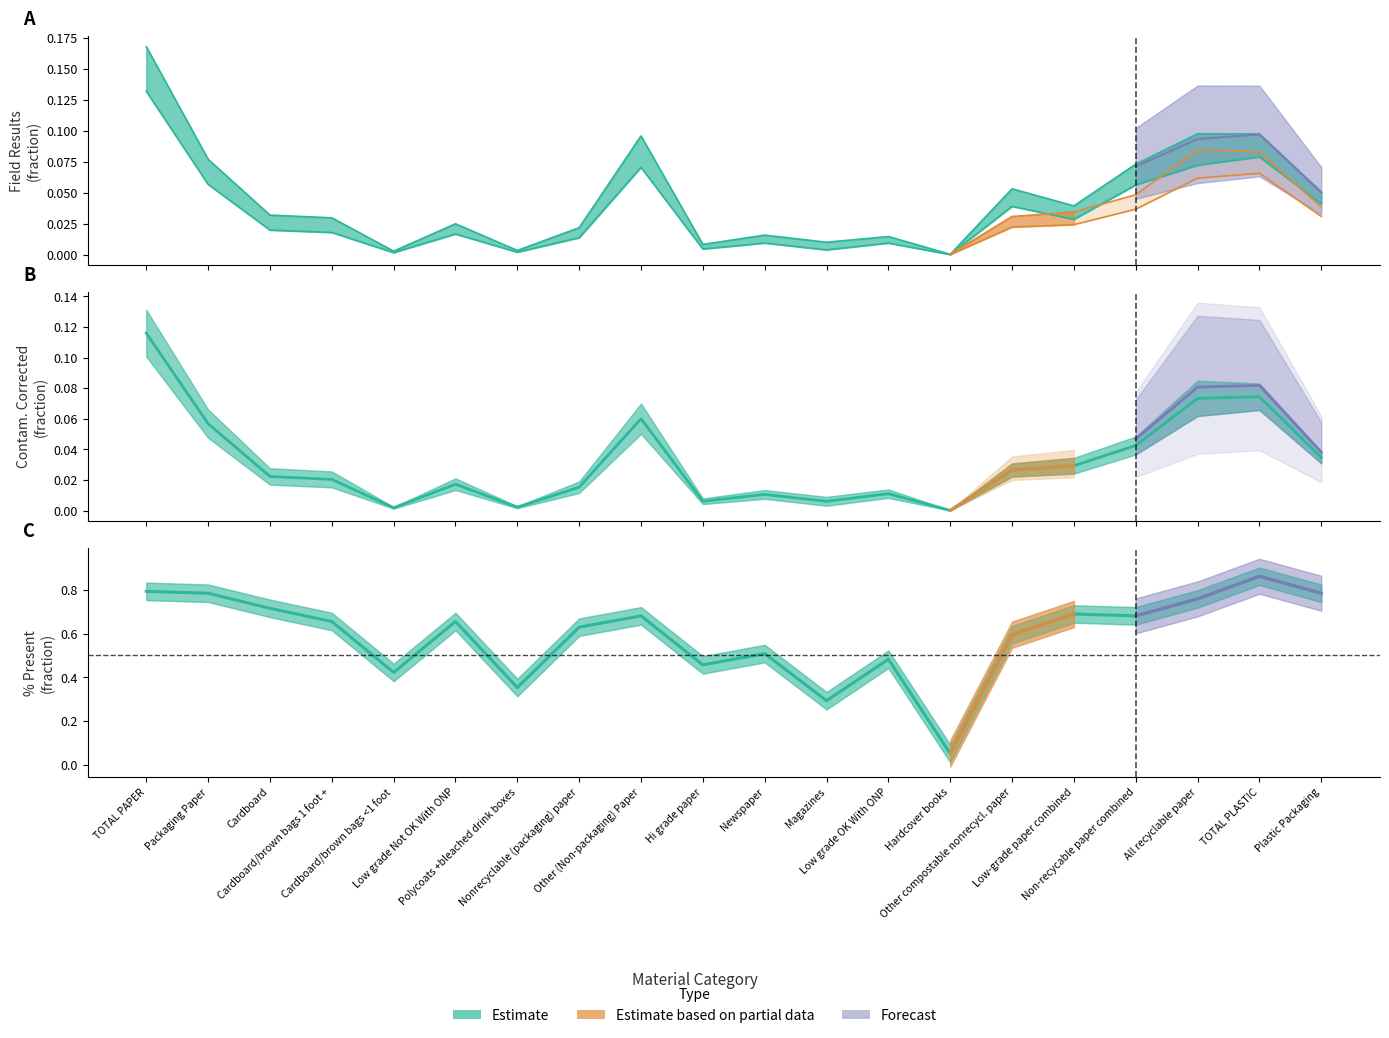

Where is the first local minimum for Field Results (Low 5%)?

Cardboard/brown bags <1 foot